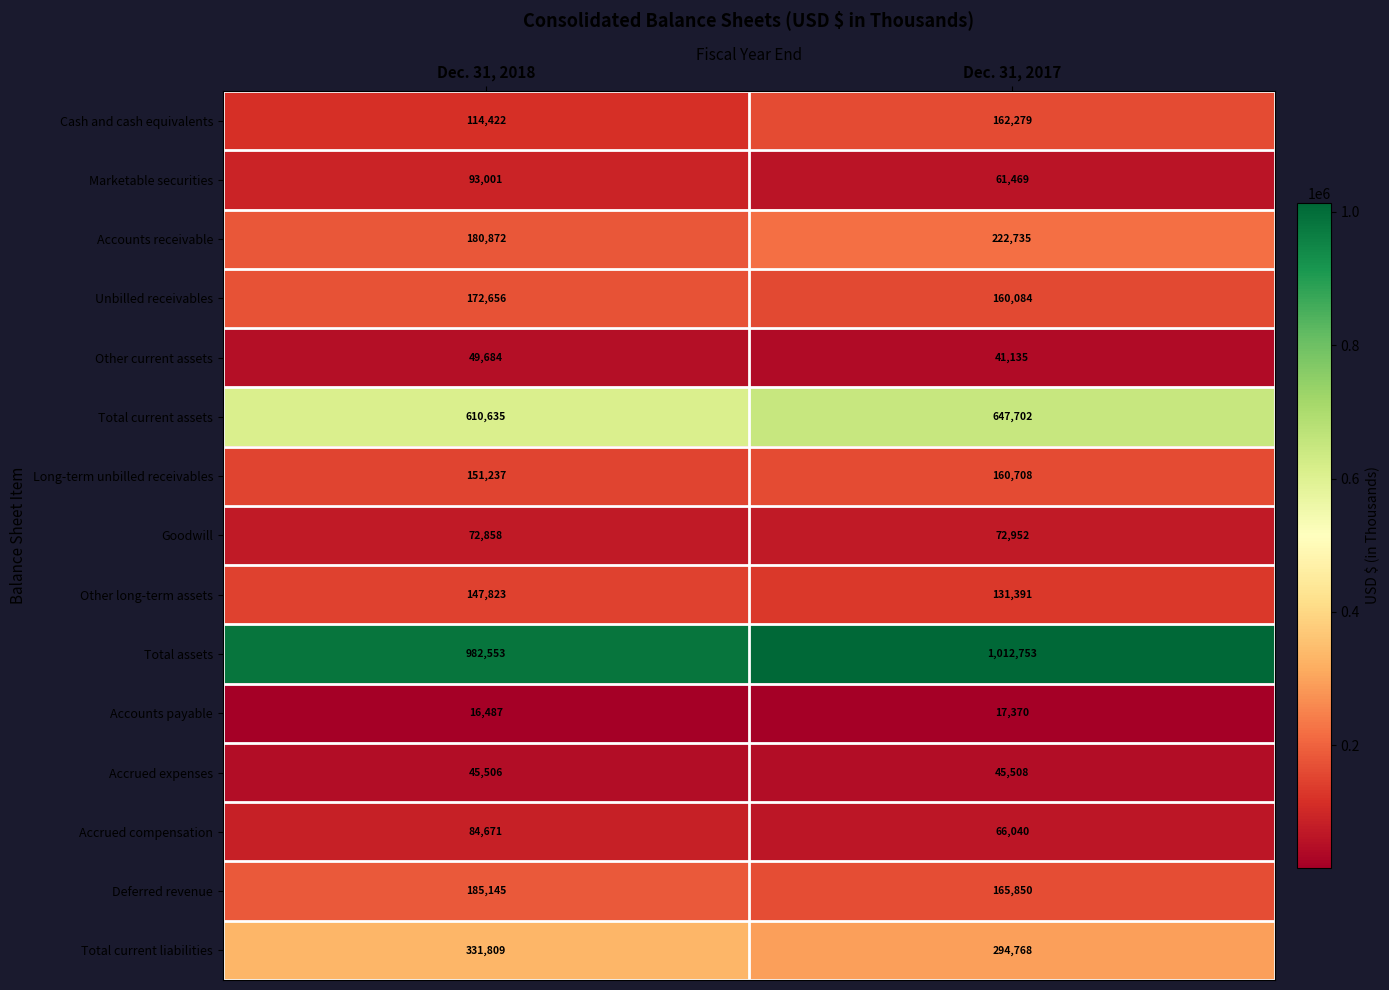

How many distinct data groups are displayed?

15